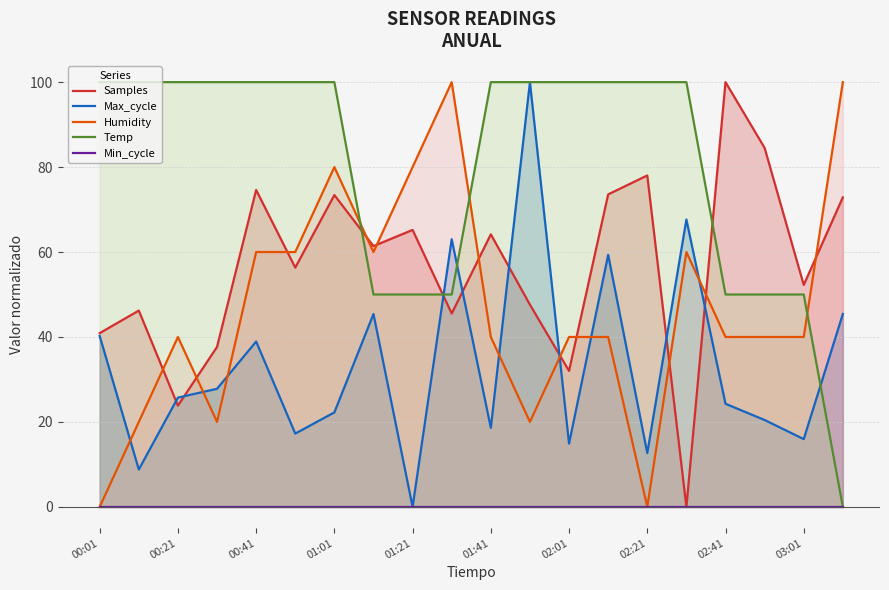

What is the difference between the second highest and minimum values in the Temp series?

100.0